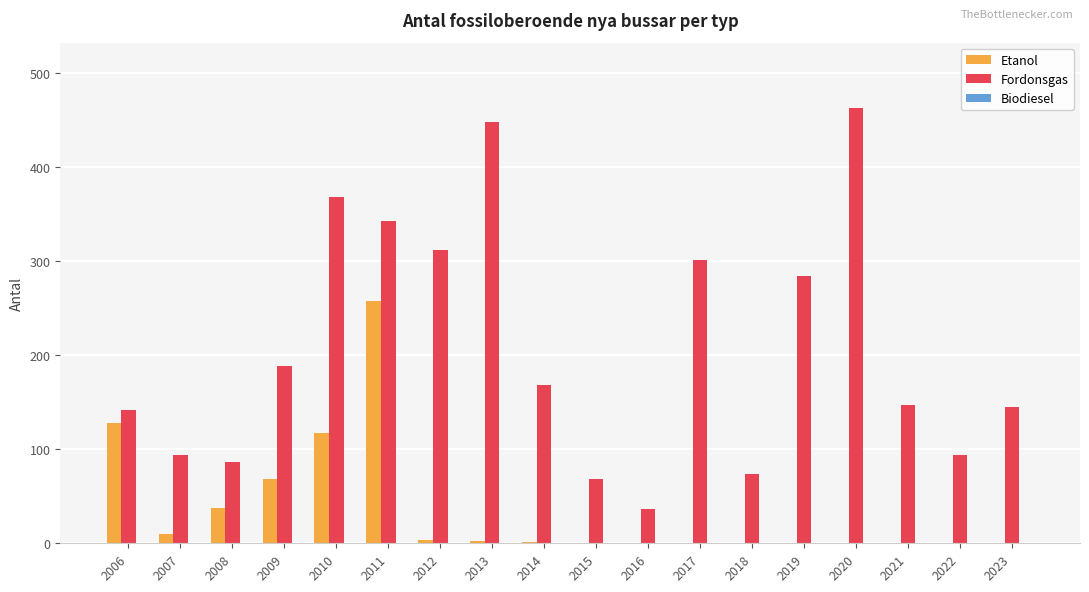

Which label corresponds to the largest value in the chart?

2020